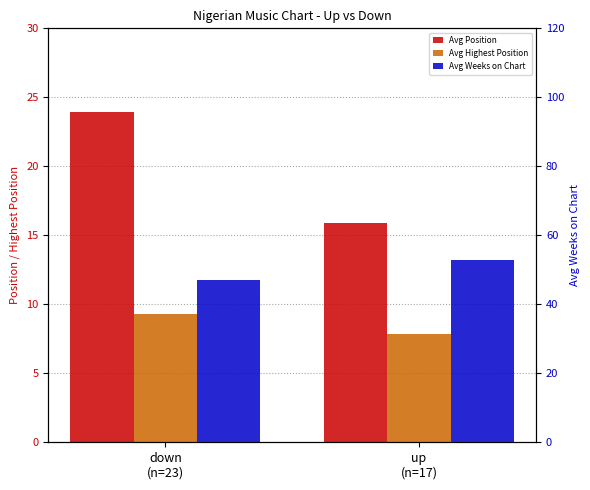

How many data points does each series have?

2